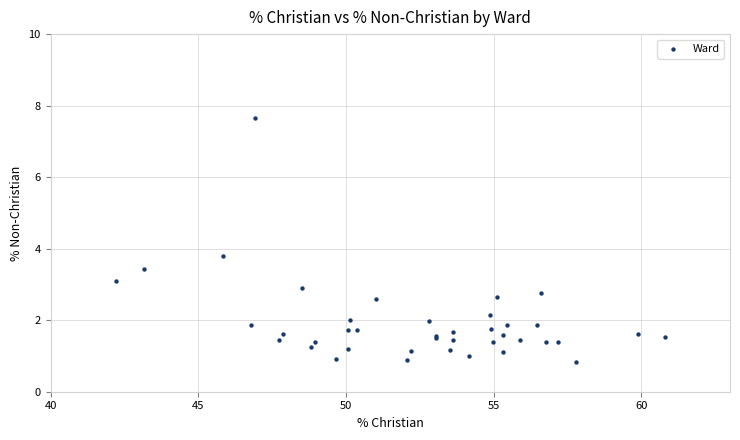

What Y value in the scatter plot is closest to 4?

3.8